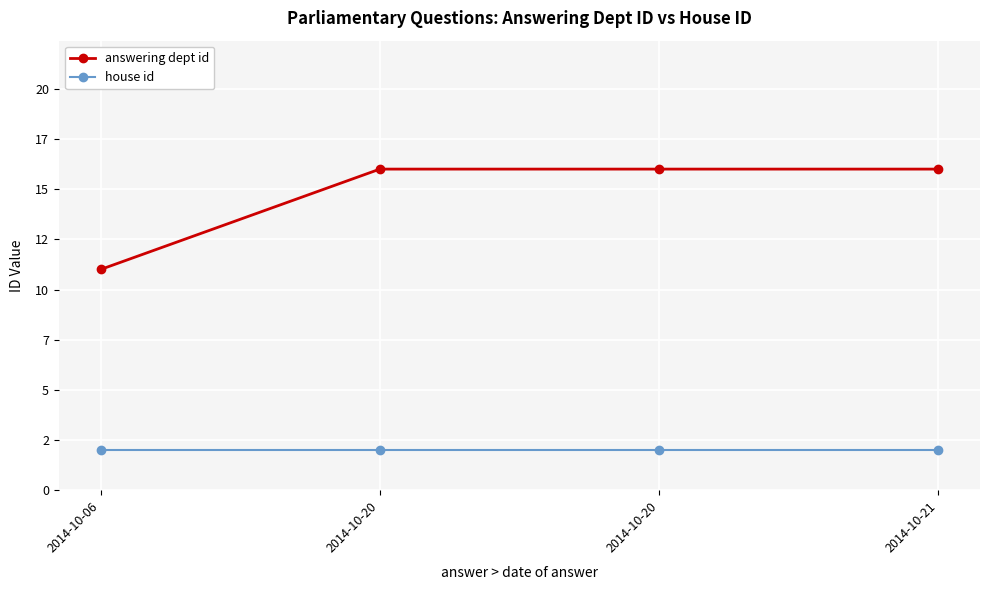

What are all the series names shown in the legend?

answering dept id, house id